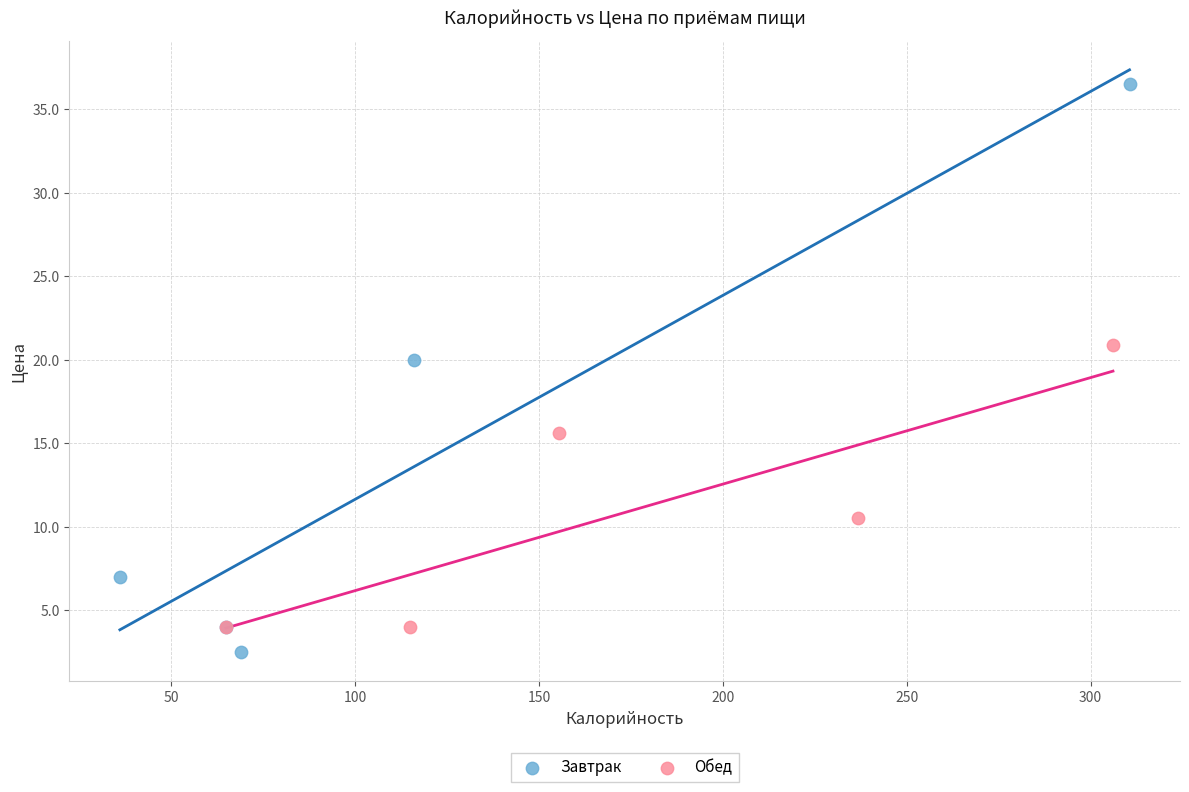

Which series has the largest Y range (max minus min)?

Завтрак